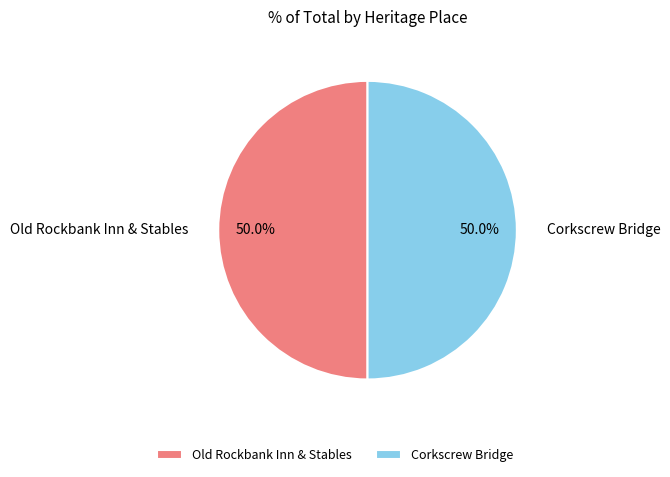

How many segments does this pie chart have?

2